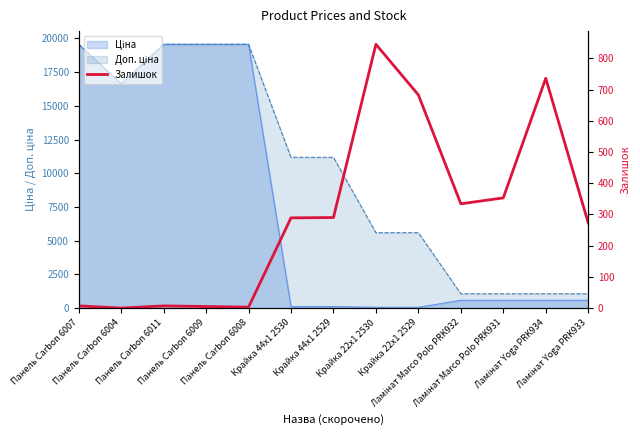

What is the value of the 11th point from the left?

353